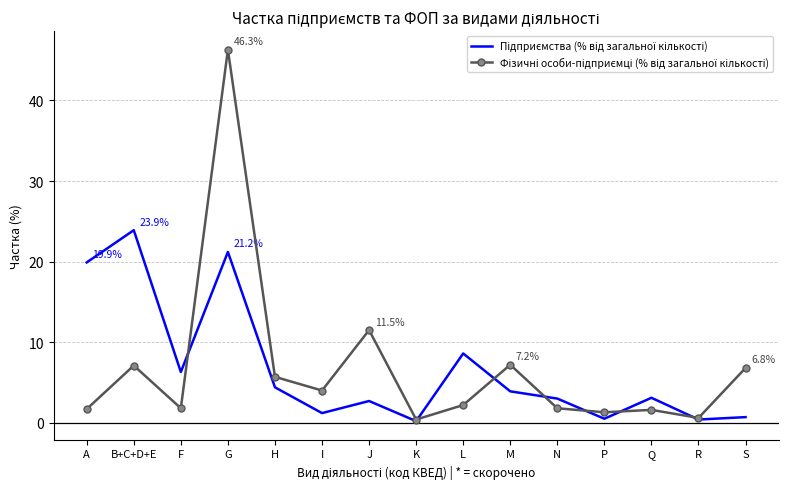

At which category is the sum across all series the highest?

G